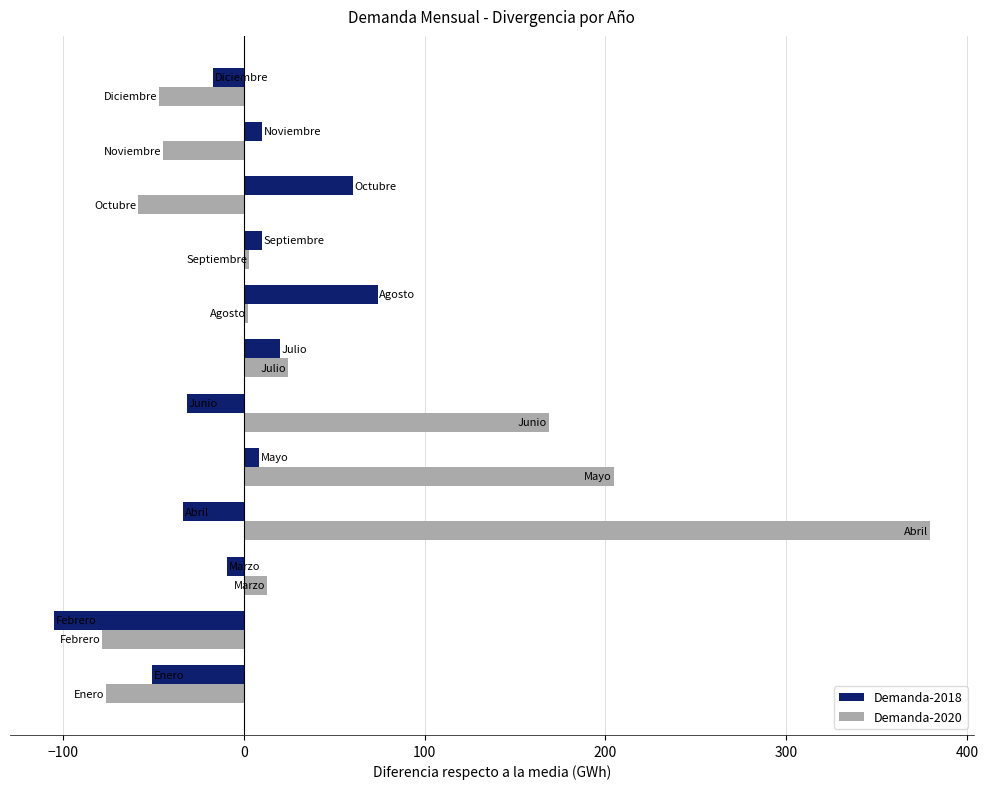

What is the sum of all Demanda-2020 values?

490.7